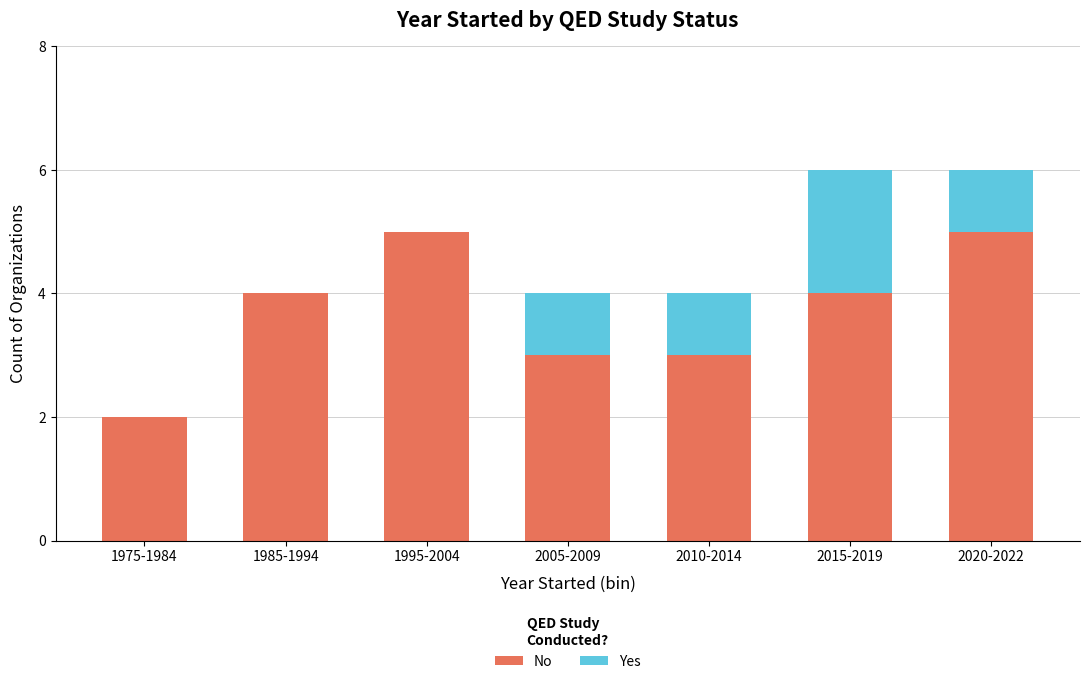

Are the bars grouped side by side (vs. stacked)?

No